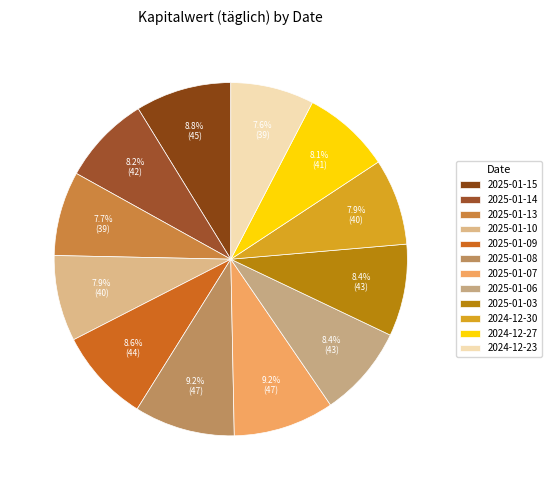

What percentage is the 2025-01-13 slice, to the nearest percent?

8%